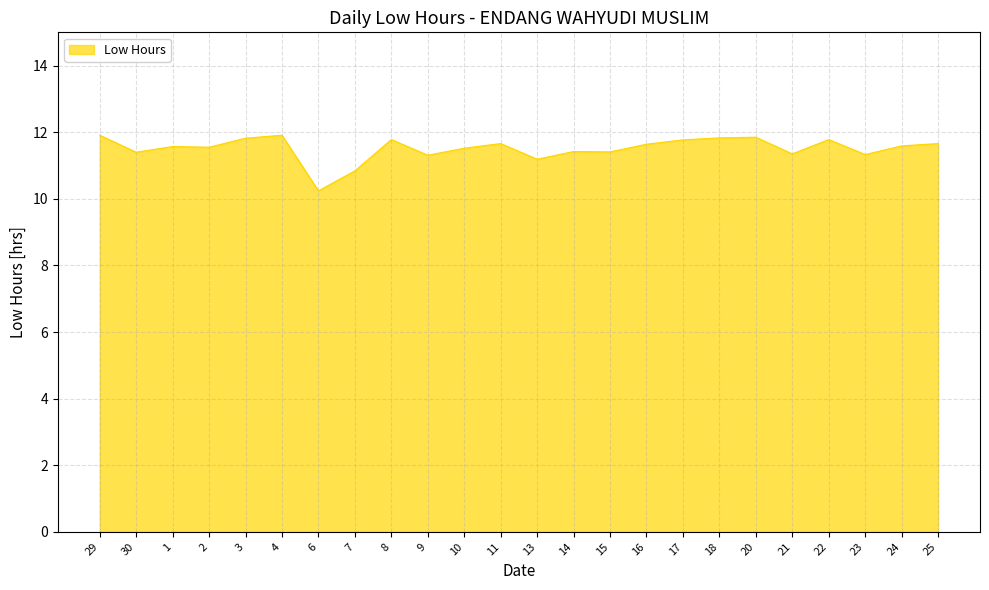

Which label corresponds to the smallest value in the chart?

6